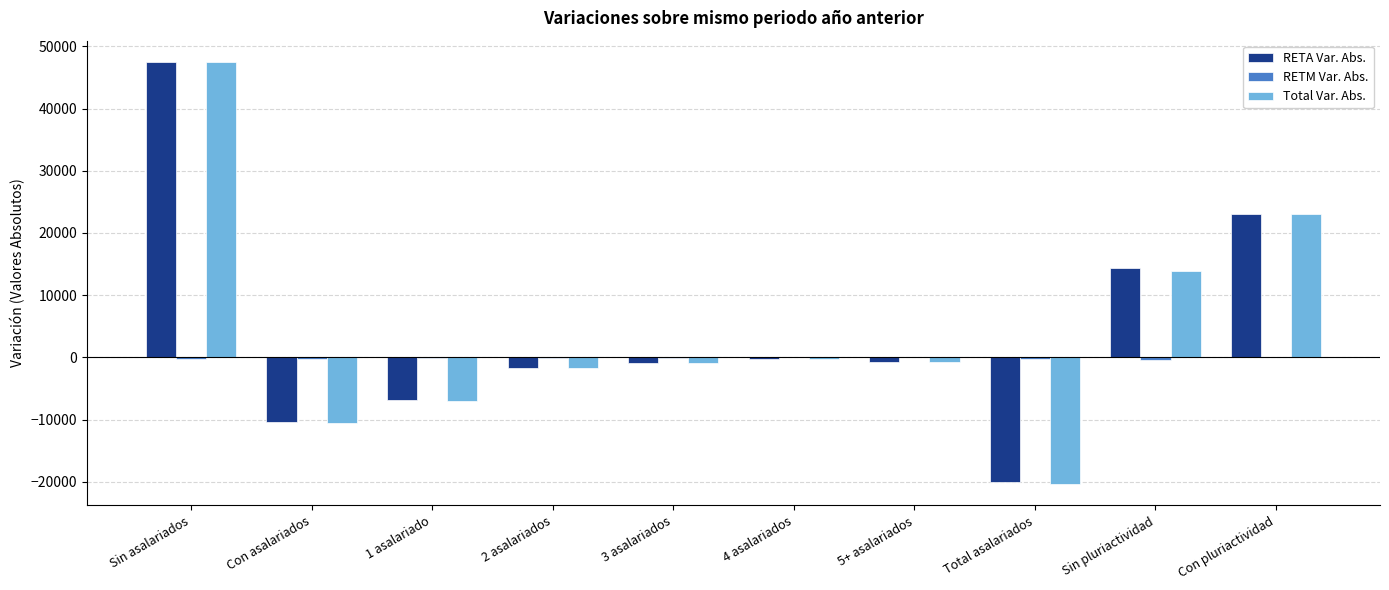

What is the greatest value displayed?

47524